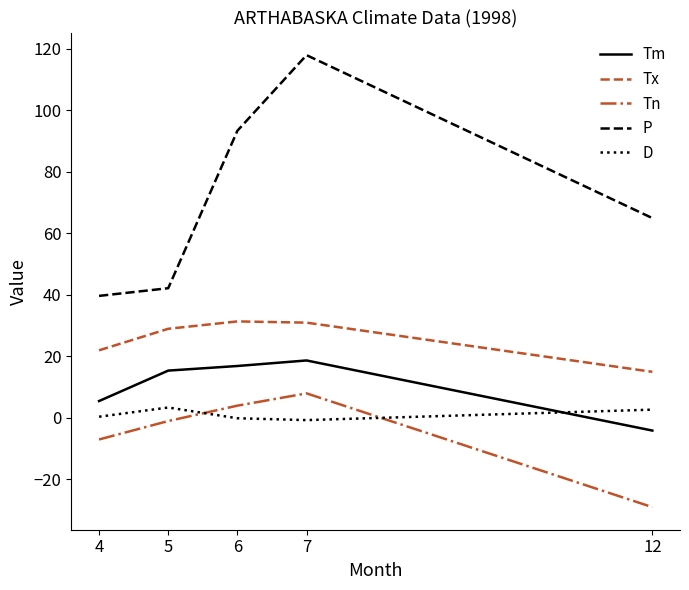

True or false: Tm has more than 0 points higher than both neighbors.

True